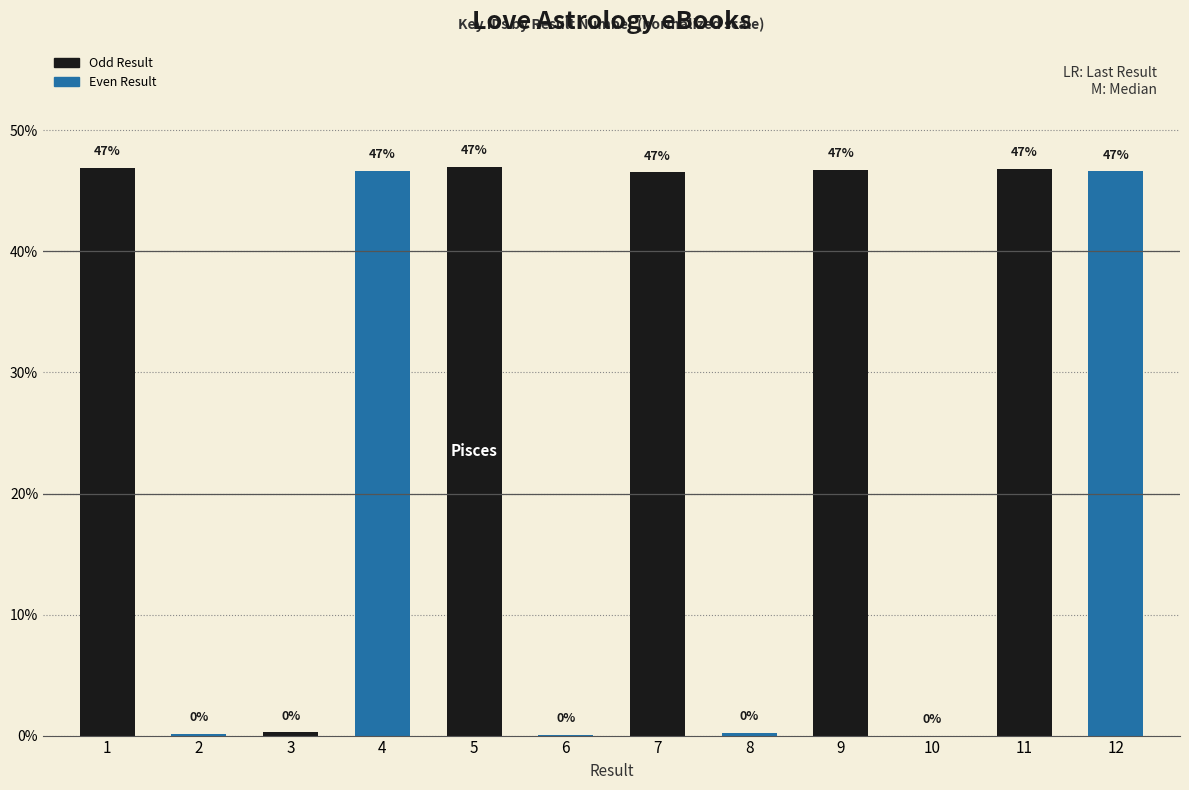

What is the change in value from 3 to 5?

+46.7